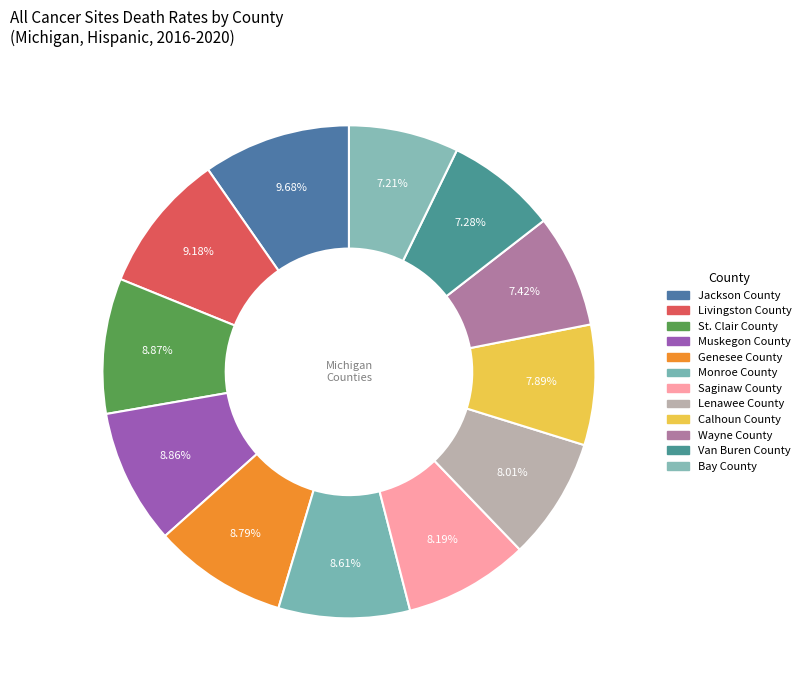

Is Monroe County the majority of the pie?

No